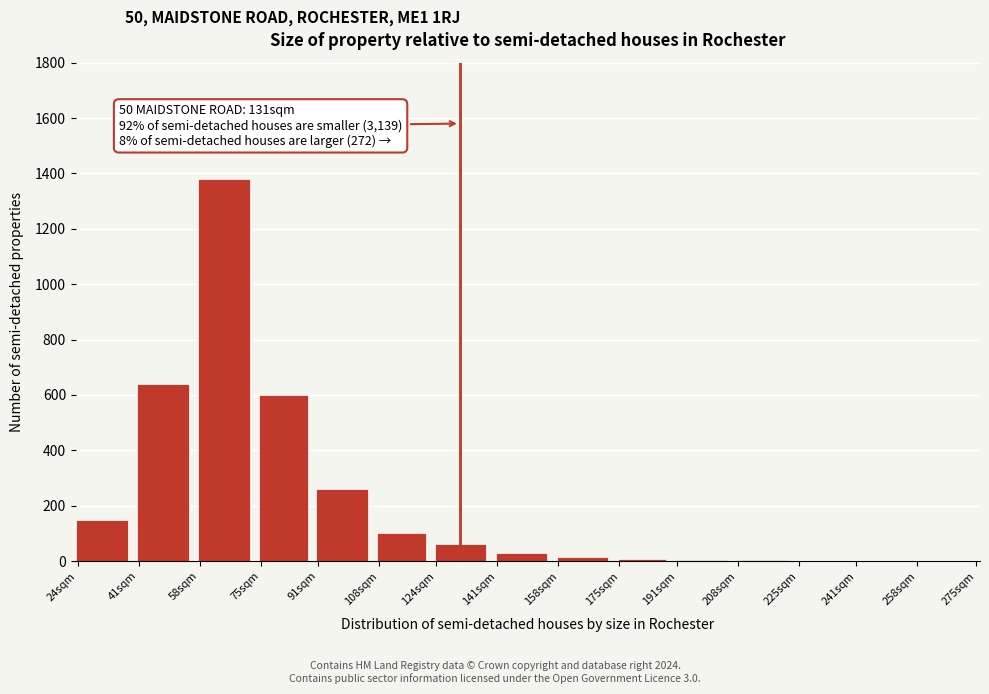

Is it true that the value at 75sqm is 859?

False